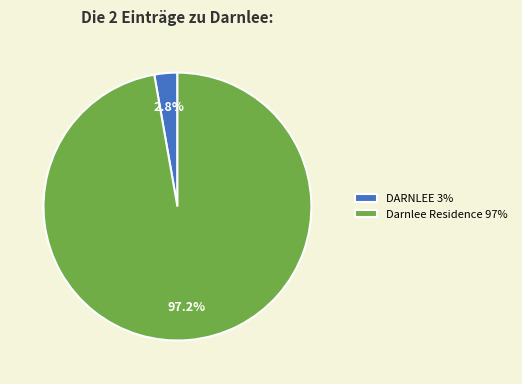

Which has a higher value, Darnlee Residence or DARNLEE?

Darnlee Residence